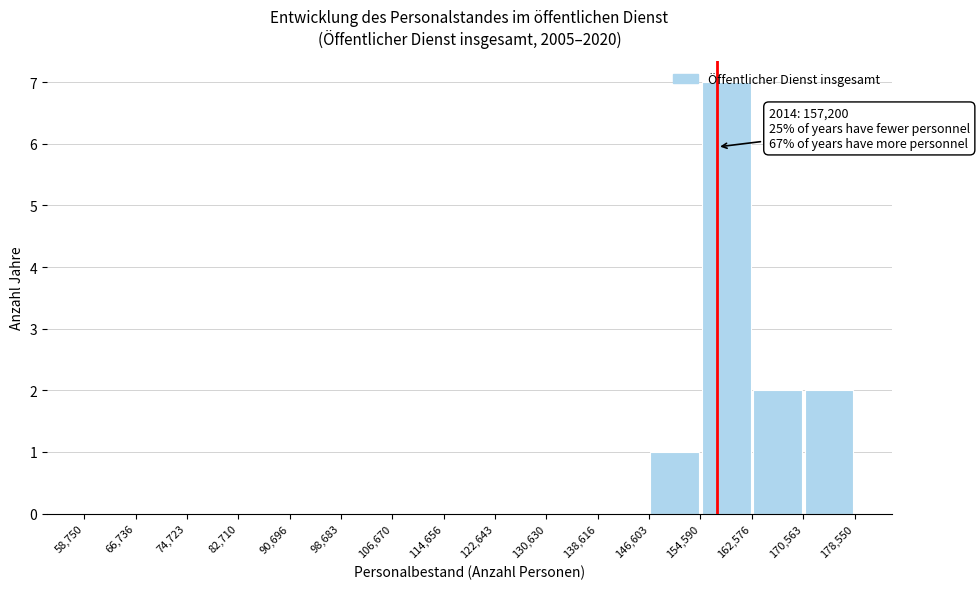

Which range on the x-axis has the tallest bar?

154,590 to 162,576